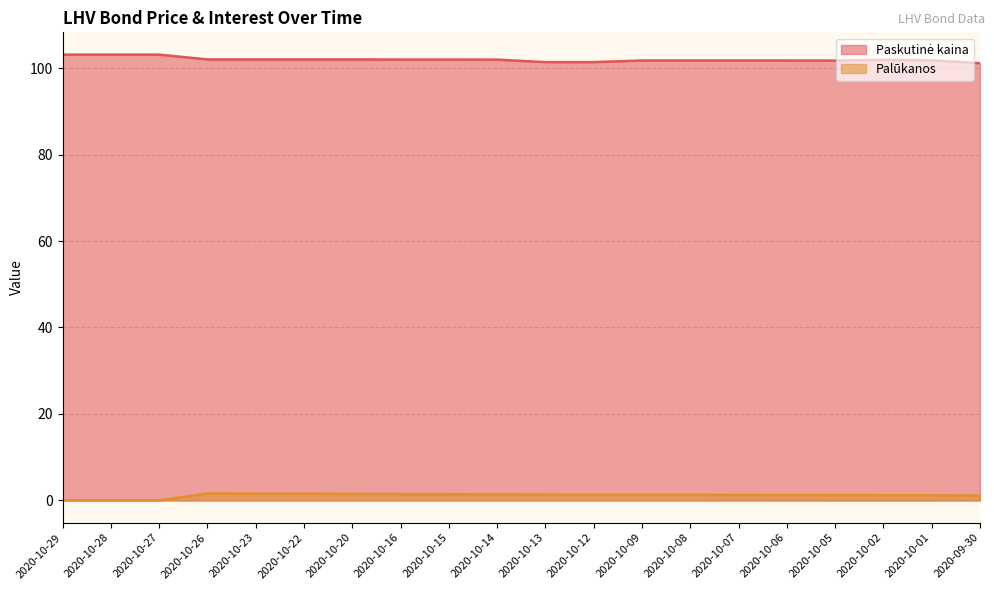

List the labels in order of Palūkanos (line) value, largest first.

2020-10-26, 2020-10-23, 2020-10-22, 2020-10-20, 2020-10-16, 2020-10-15, 2020-10-14, 2020-10-13, 2020-10-12, 2020-10-09, 2020-10-08, 2020-10-07, 2020-10-06, 2020-10-05, 2020-10-02, 2020-10-01, 2020-09-30, 2020-10-29, 2020-10-28, 2020-10-27